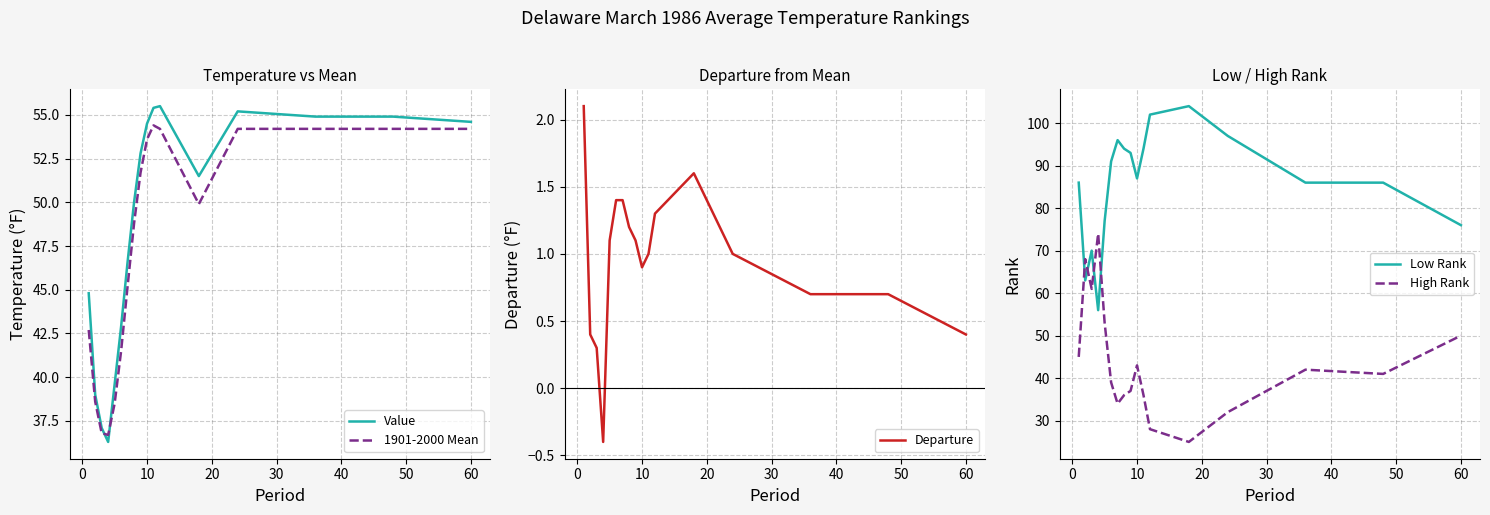

What is the value of the 1901-2000 Mean point at the 8th from the left?

48.8